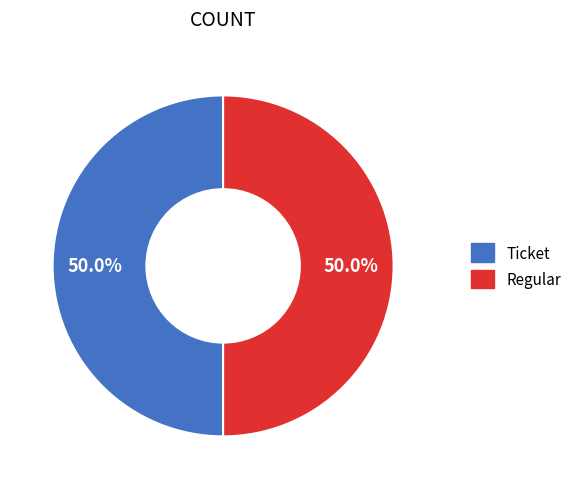

What is the total percentage of Ticket and Regular?

100.0%